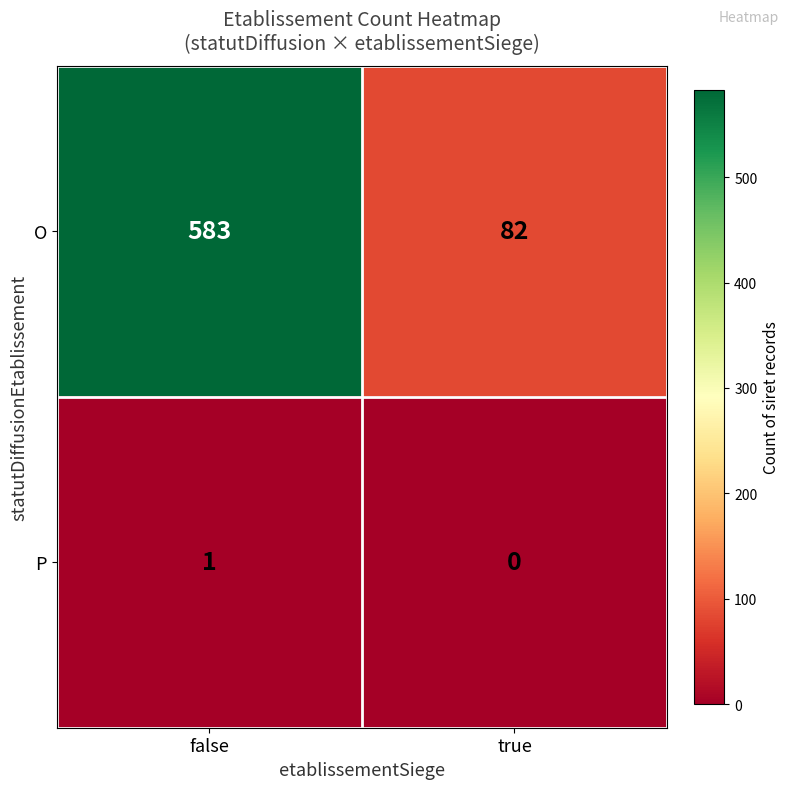

How many data points does each series have?

2